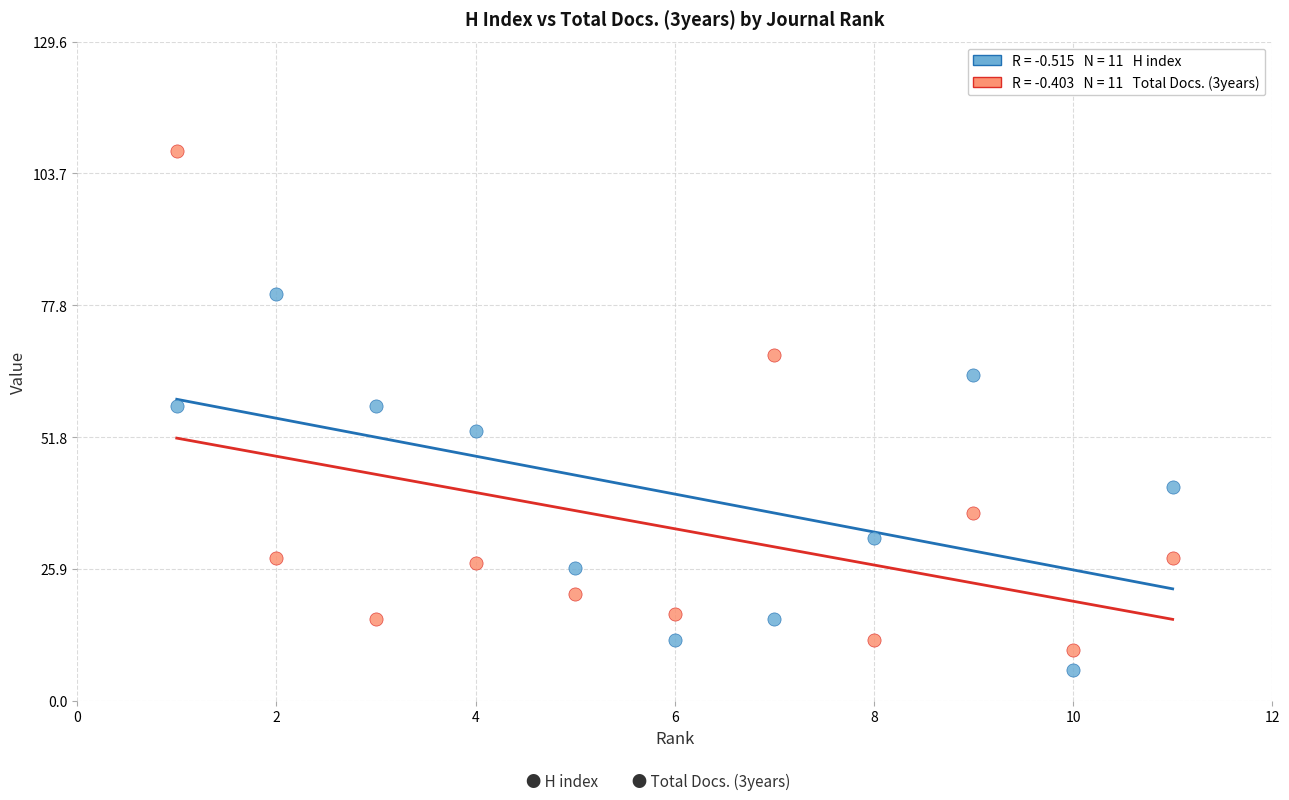

Across all data points, what is the range of X values (max minus min)?

10